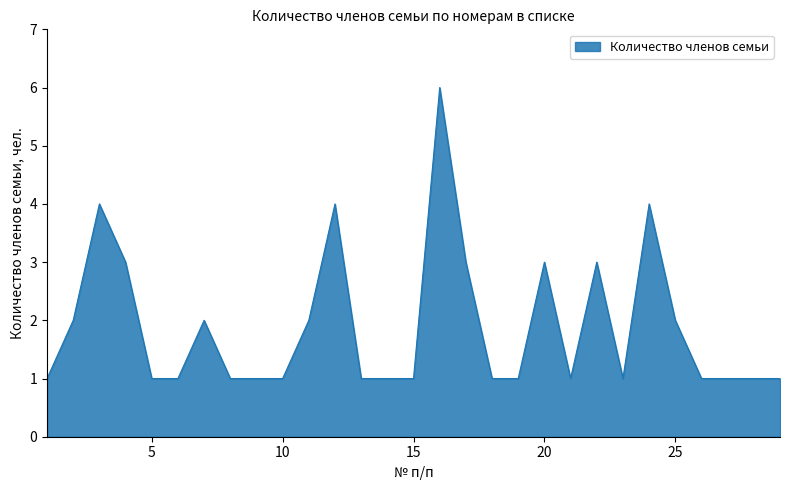

What is the greatest value displayed?

6